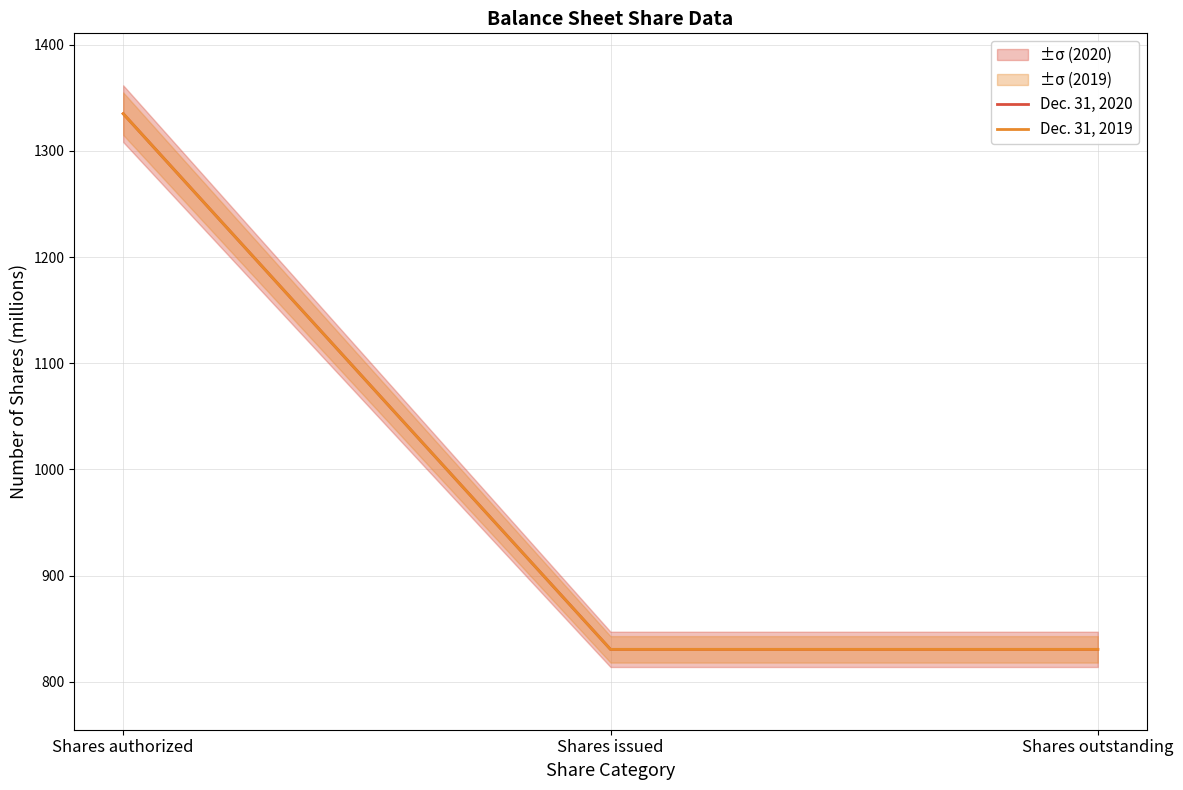

What is the lowest value of the Dec. 31, 2020 series?

830.6